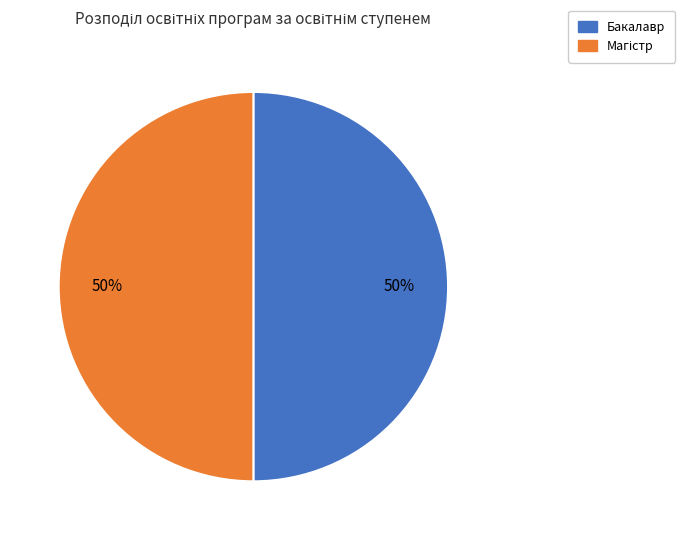

True or false: Бакалавр accounts for 50% of the total.

True